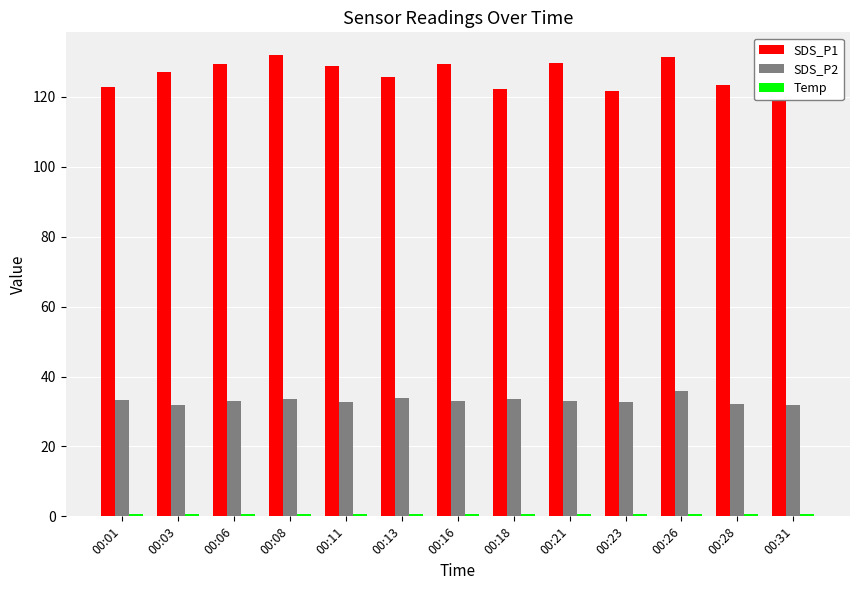

Which series has the largest range (max minus min)?

SDS_P1